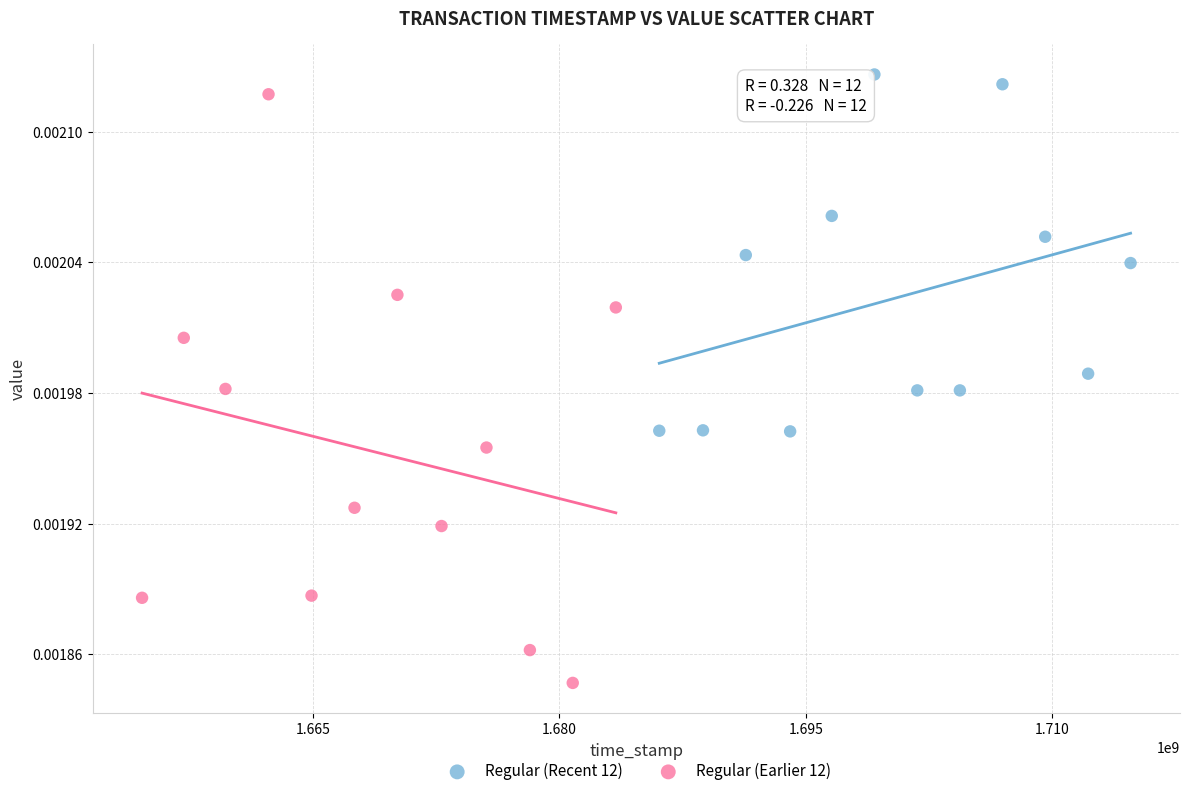

Which series reaches the minimum Y coordinate?

Regular (Earlier 12)